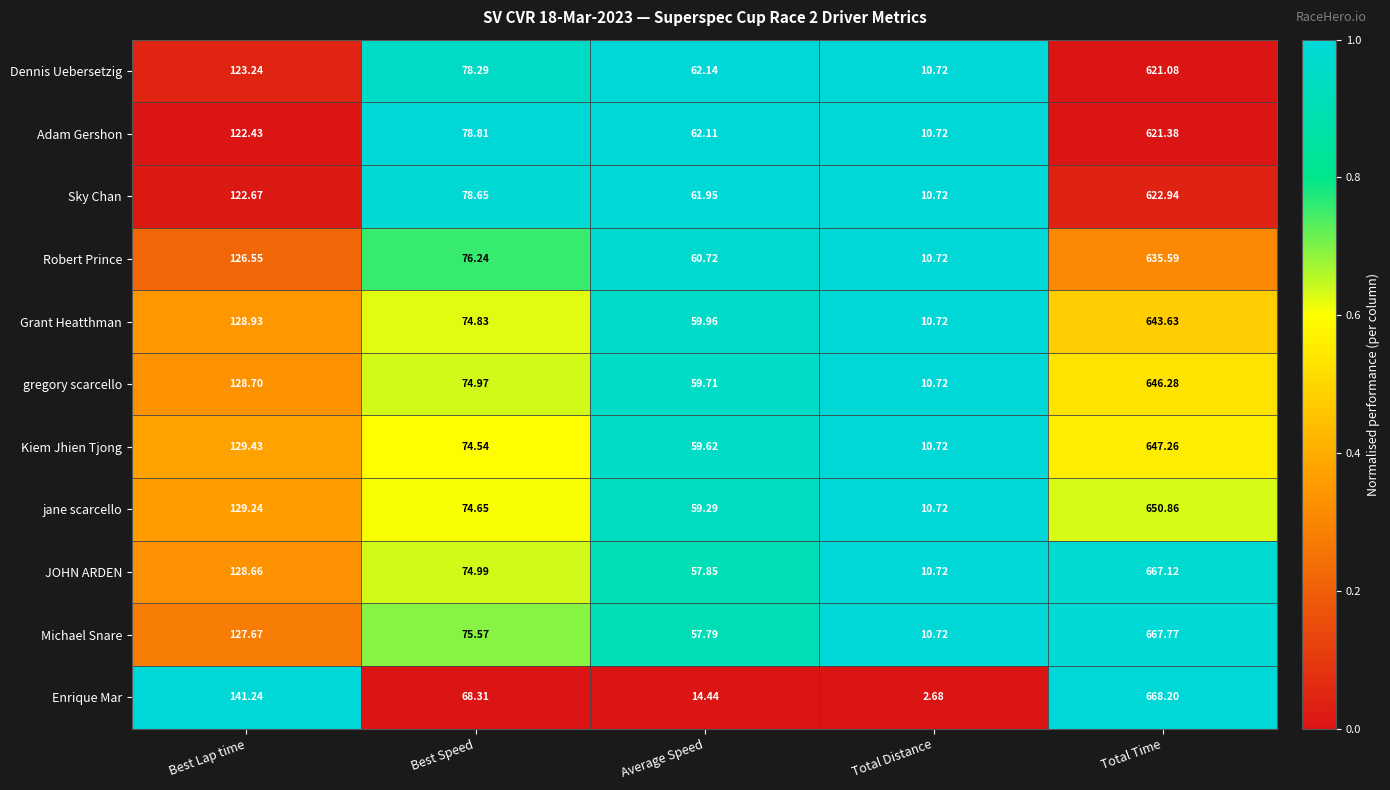

At which category is the sum across all series the highest?

Total Time